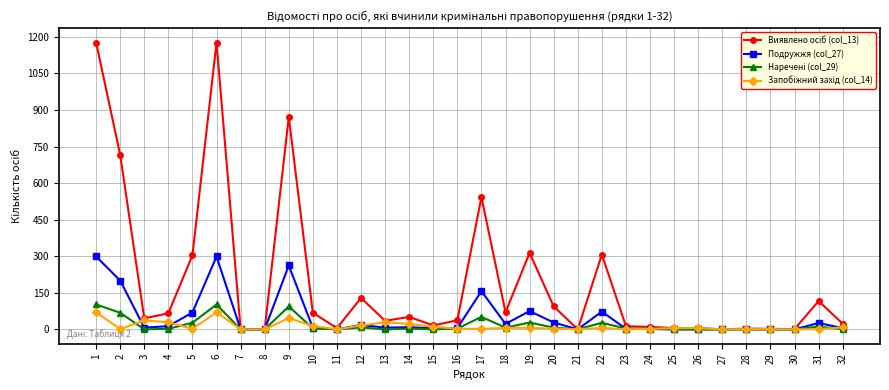

True or false: Подружжя (col_27) has a value of 0 at 11.

True